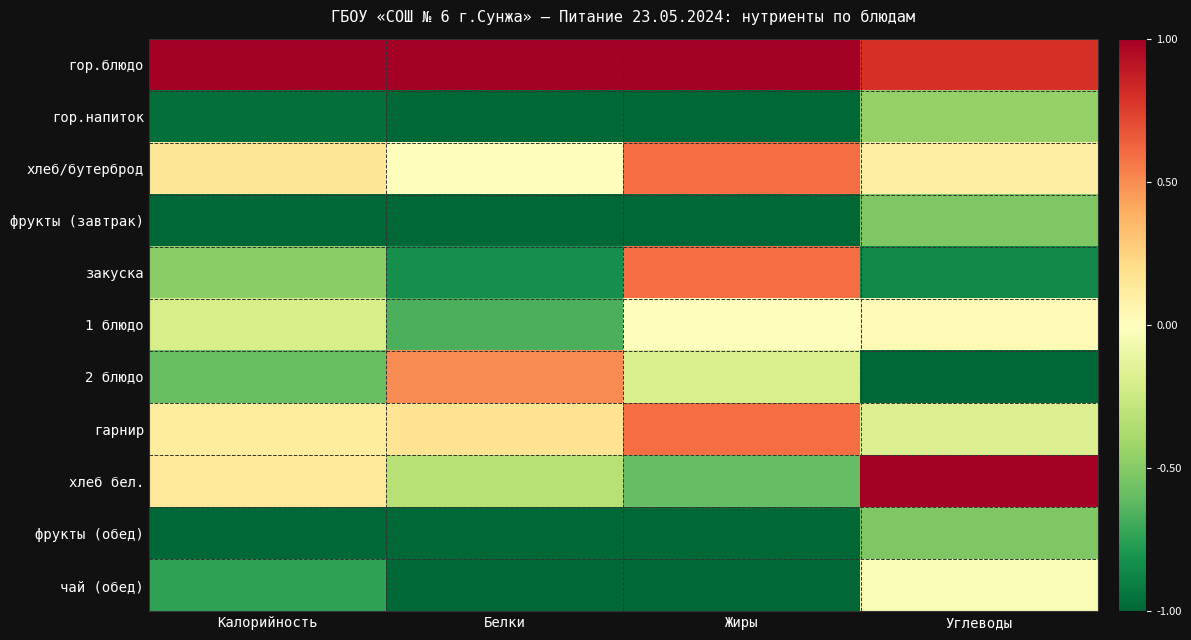

Between Калорийность and Жиры, which is larger?

Калорийность